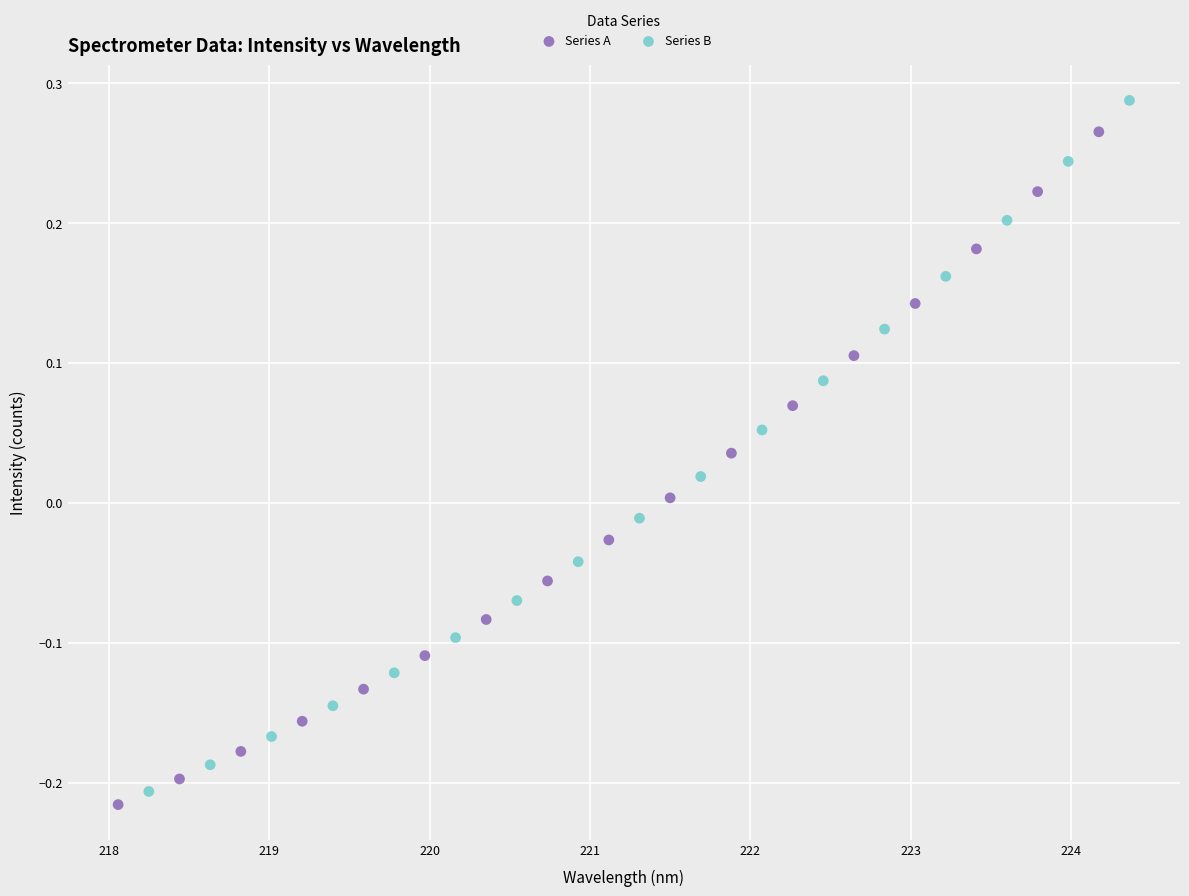

Which series has the largest Y range (max minus min)?

Series B